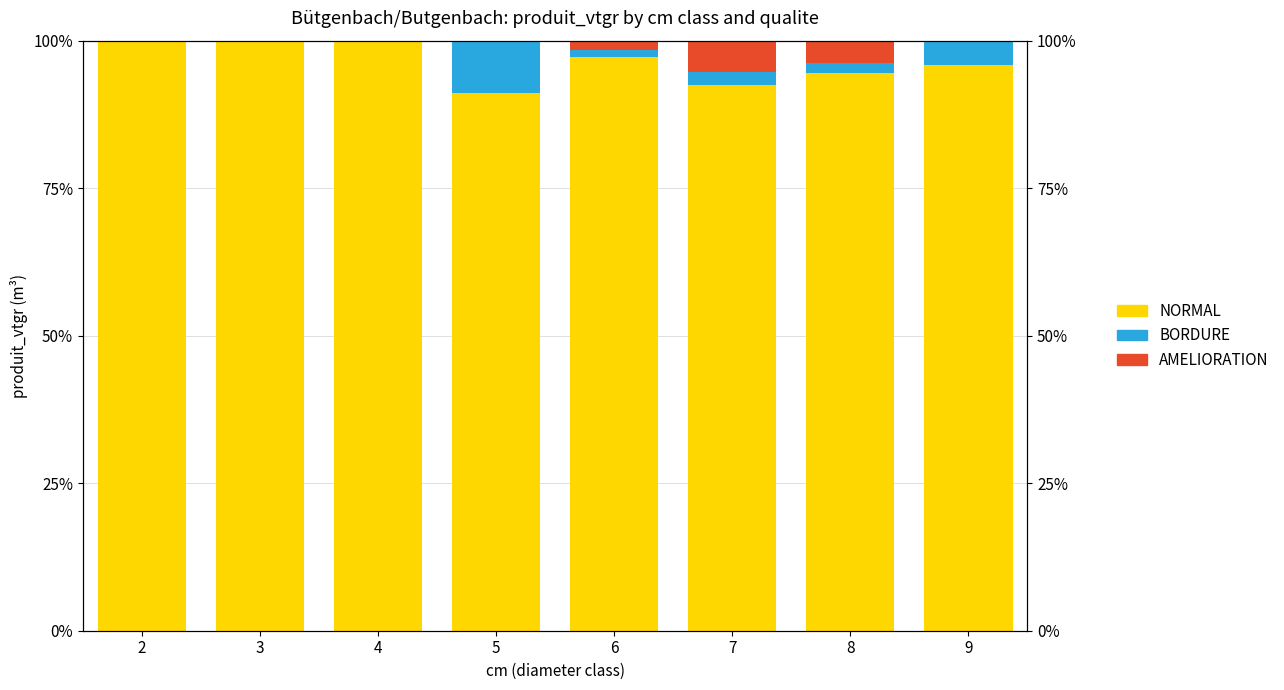

Reading right to left, transcribe all the data shown in this chart.

NORMAL: 9=95.9	8=94.6	7=92.4	6=97.2	5=91.2	4=100.0	3=100.0	2=100.0
BORDURE: 9=4.1	8=1.6	7=2.2	6=1.2	5=8.8	4=0.0	3=0.0	2=0.0
AMELIORATION: 9=0.0	8=3.8	7=5.4	6=1.6	5=0.0	4=0.0	3=0.0	2=0.0